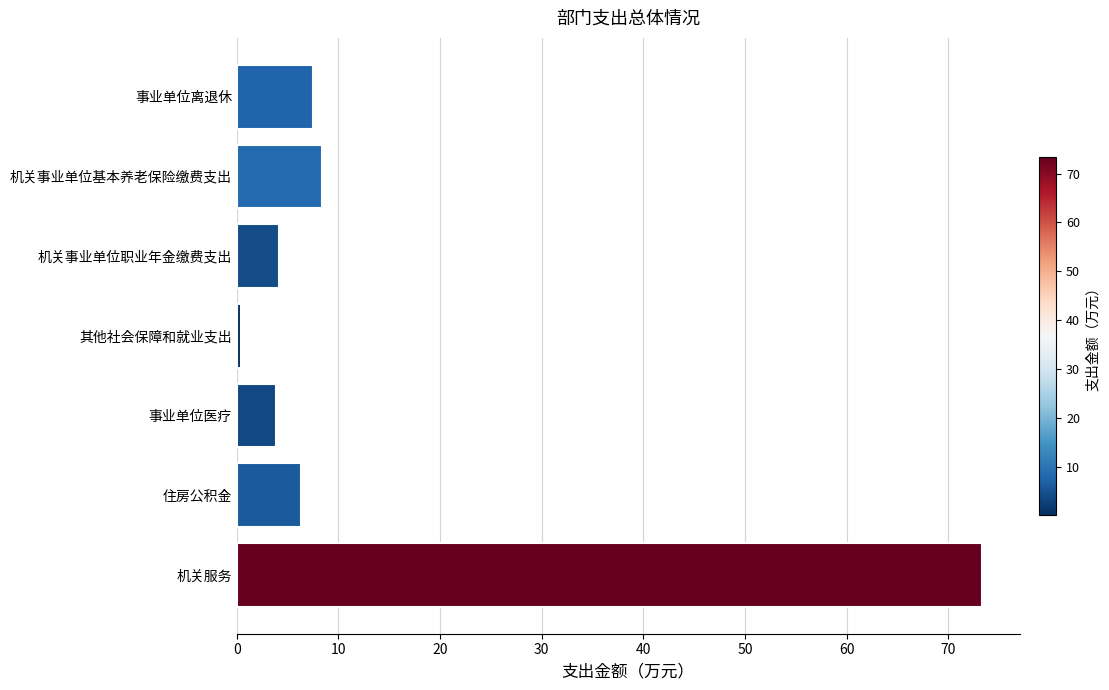

What is the greatest value displayed?

73.4